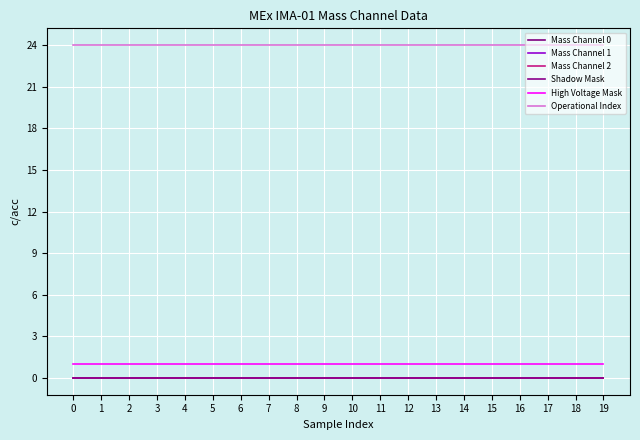

Reading right to left, what are all the values shown in this chart?

Mass Channel 0: 0	0	0	0	0	0	0	0	0	0	0	0	0	0	0	0	0	0	0	0
Mass Channel 1: 0	0	0	0	0	0	0	0	0	0	0	0	0	0	0	0	0	0	0	0
Mass Channel 2: 0	0	0	0	0	0	0	0	0	0	0	0	0	0	0	0	0	0	0	0
Shadow Mask: 0	0	0	0	0	0	0	0	0	0	0	0	0	0	0	0	0	0	0	0
High Voltage Mask: 1	1	1	1	1	1	1	1	1	1	1	1	1	1	1	1	1	1	1	1
Operational Index: 24	24	24	24	24	24	24	24	24	24	24	24	24	24	24	24	24	24	24	24